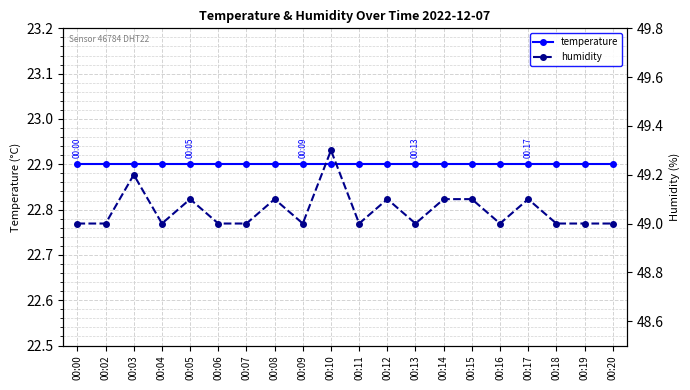

What value does the temperature series have at 00:02?

22.9